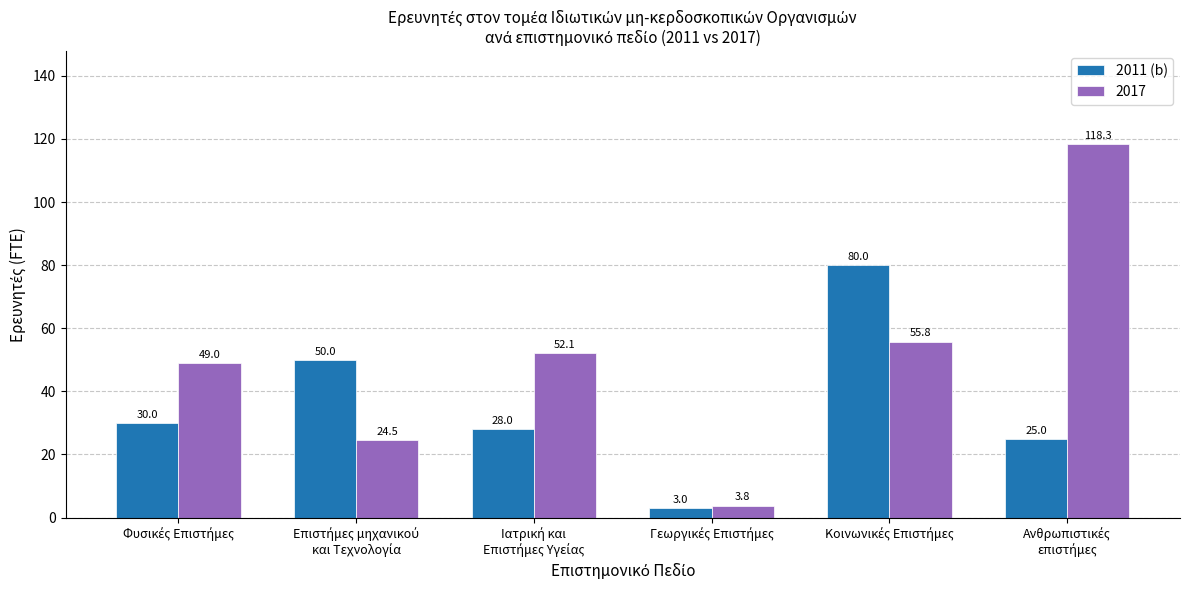

Which series has the largest total across all categories?

2017